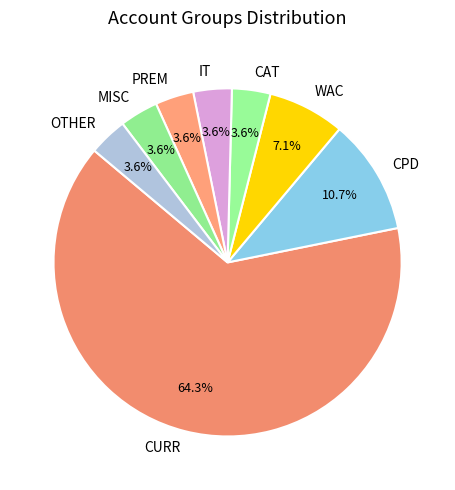

What percentage is the MISC slice, to the nearest percent?

4%